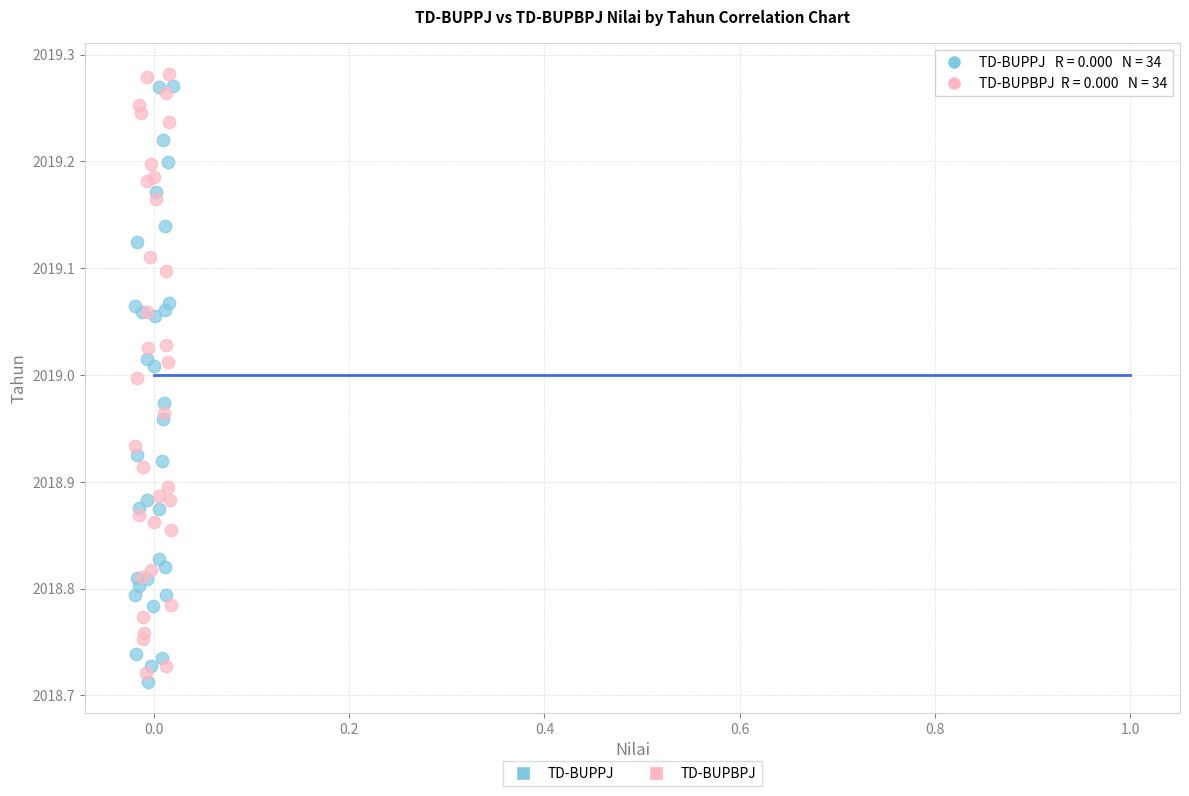

Which series has the largest Y range (max minus min)?

TD-BUPPJ